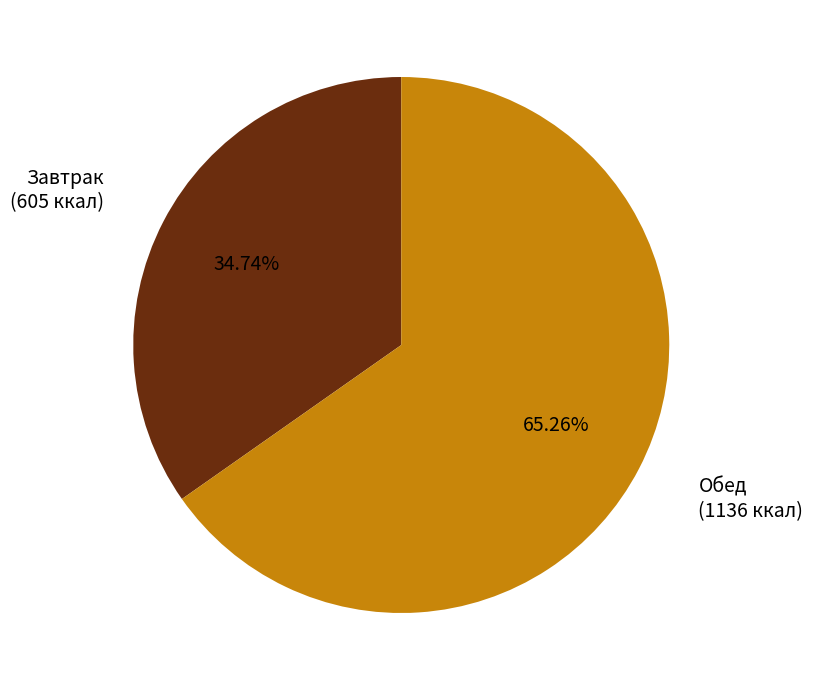

Is there a majority slice in this chart?

Yes